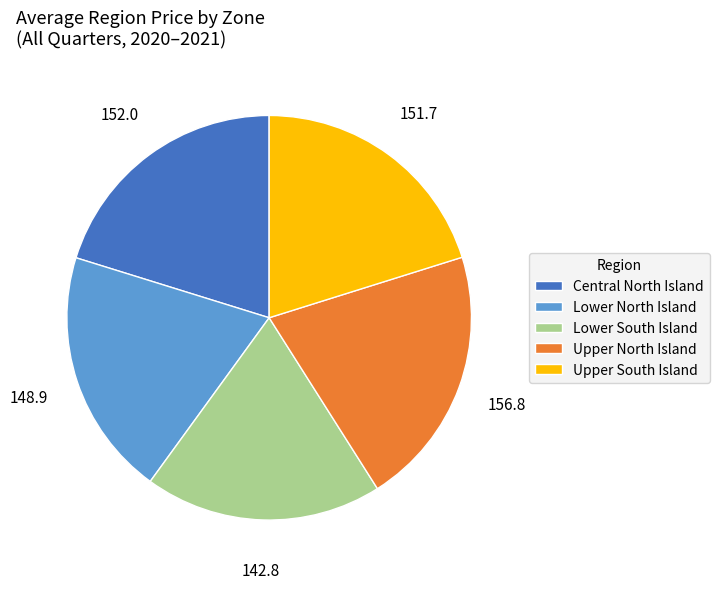

Is the sum of Central North Island and Upper North Island greater than half?

No